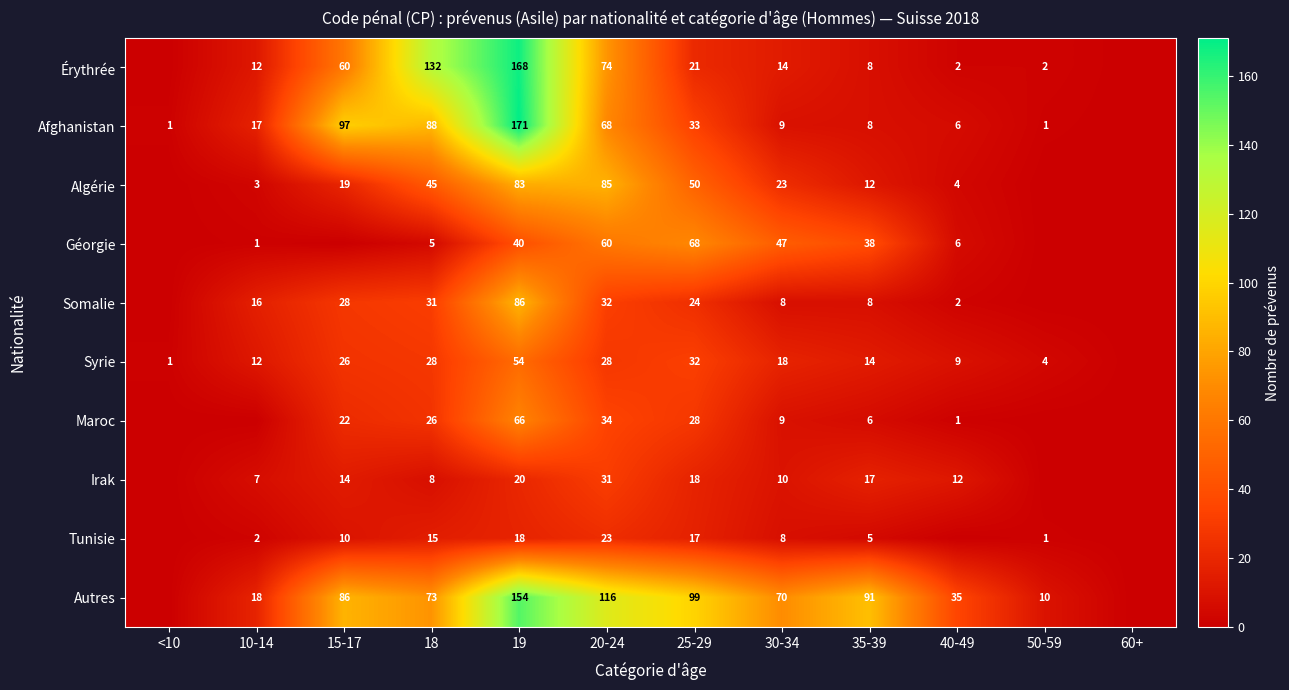

At which category is the sum across all series the highest?

19